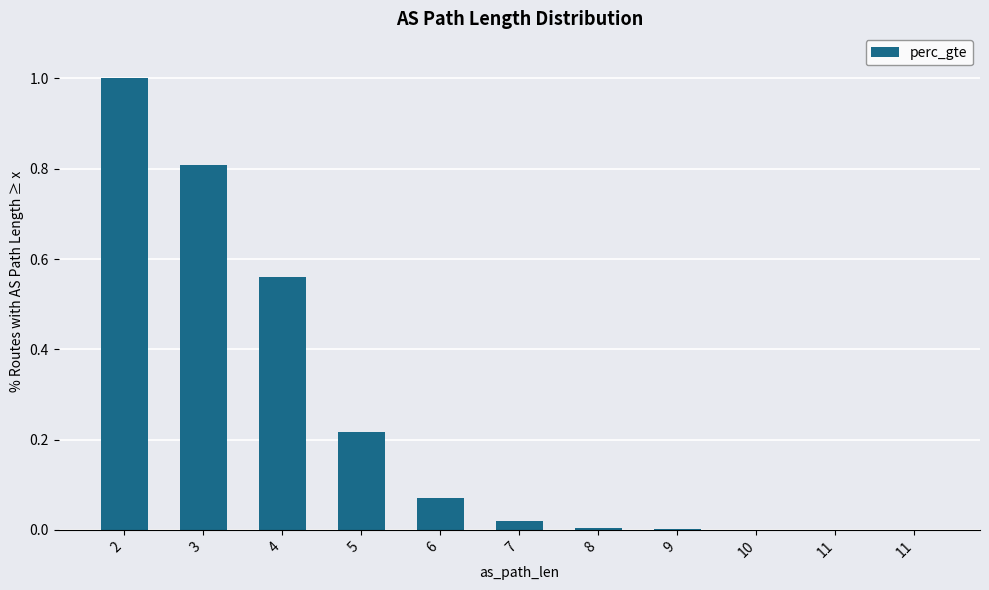

Count the number of data series in this chart.

1